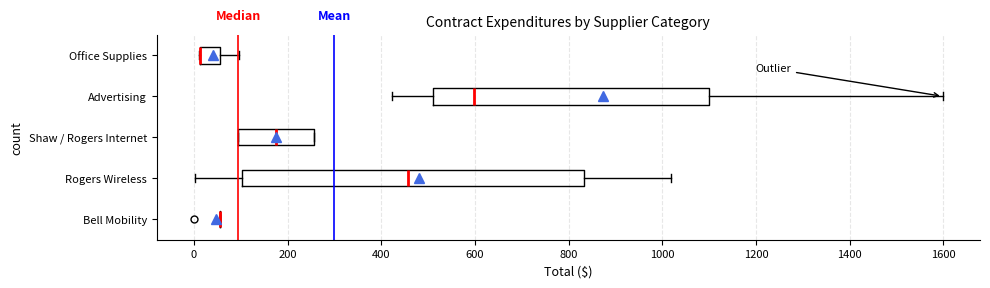

Reading bottom to top, transcribe this box plot: for each box, give where its median line is, the range the box spans, and where its two whiskers end, as read against the x-axis. The values are not printed on the chart, so give them approximately, as read against the axis.

Bell Mobility: box collapsed to a line at 60, whiskers 60 to 60
Rogers Wireless: median 460, box 100 to 840, whiskers 0 to 1020
Shaw / Rogers Internet: median 180, box 100 to 260, whiskers 100 to 260
Advertising: median 600, box 520 to 1100, whiskers 420 to 1600
Office Supplies: median 20 (drawn on the box's left edge), box 20 to 60, whiskers 20 to 100